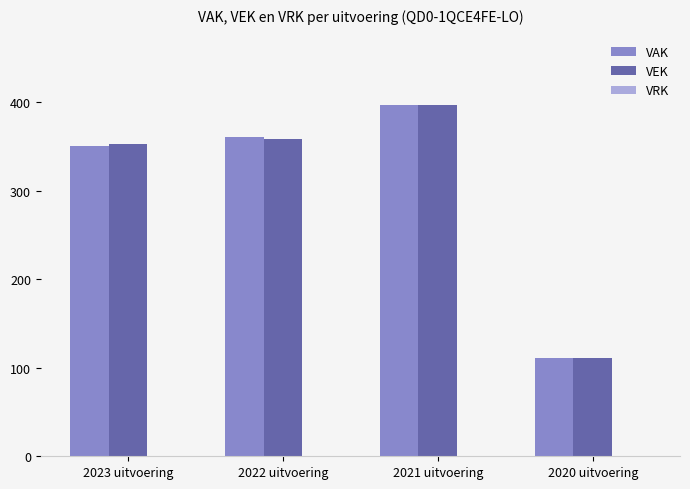

What is the value of the VEK bar at the 3rd from the left?

397